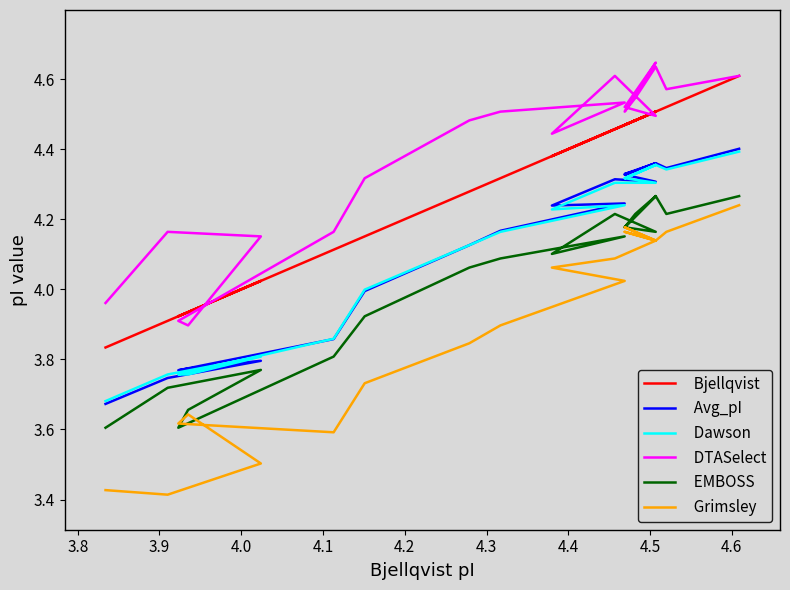

Which series has the largest total across all categories?

DTASelect